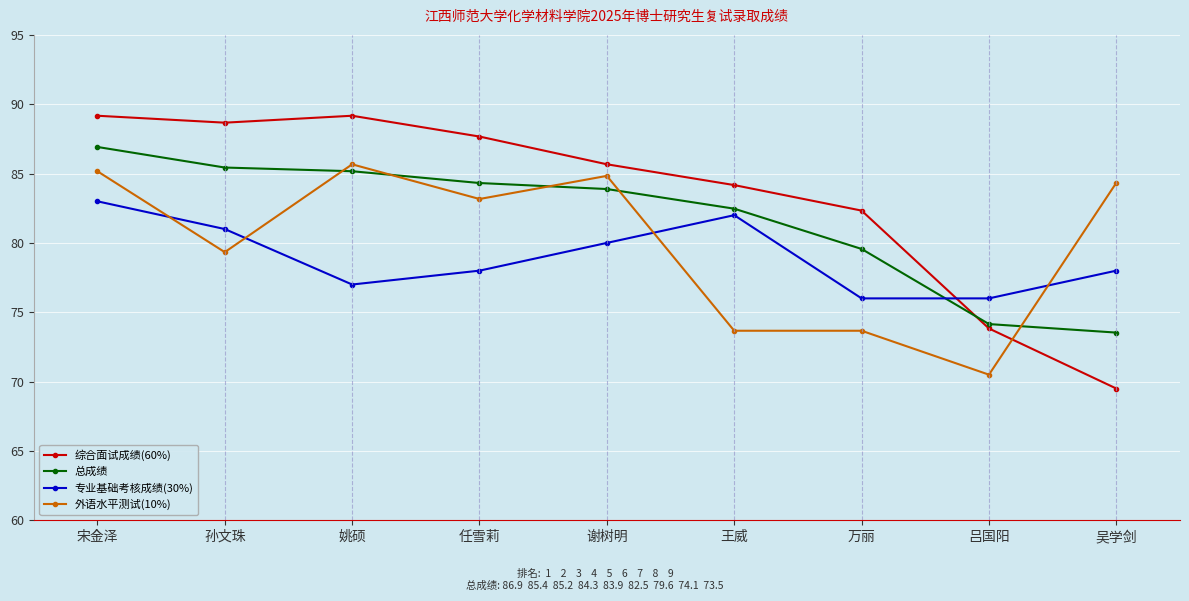

How many lines are shown in the chart?

4